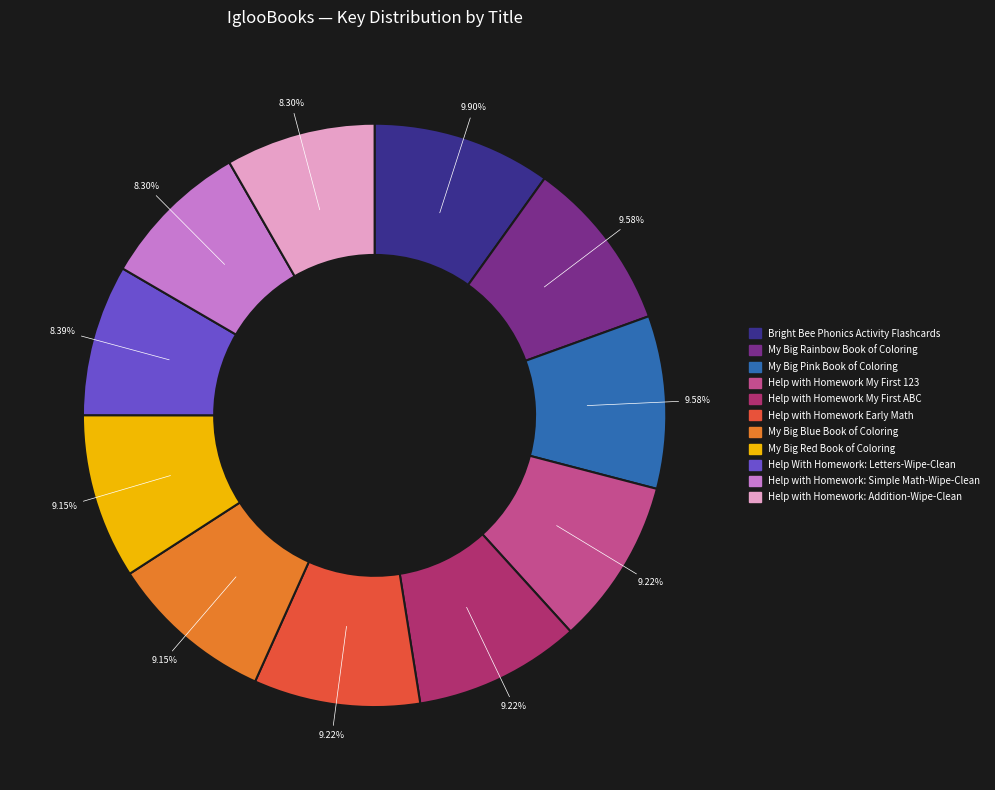

How many slices are in this pie chart?

11